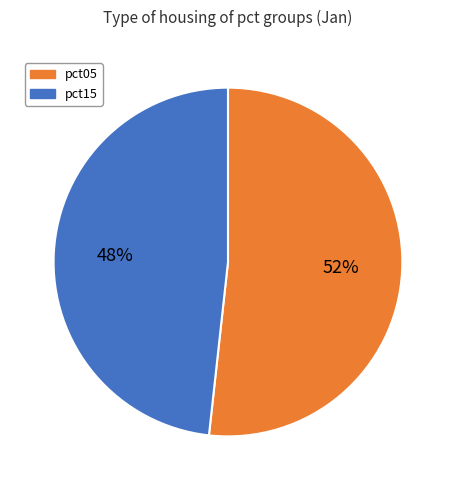

How many segments does this pie chart have?

2